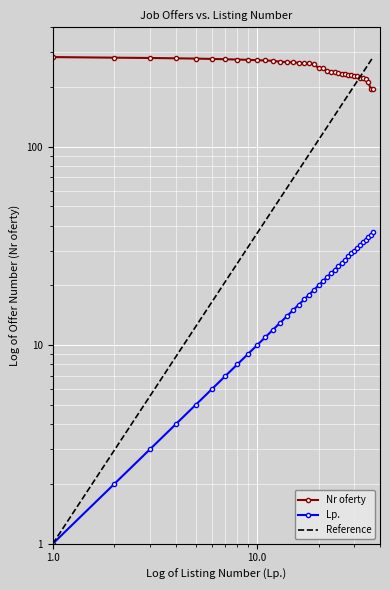

Which series changed the most between 11 and 27?

Nr oferty